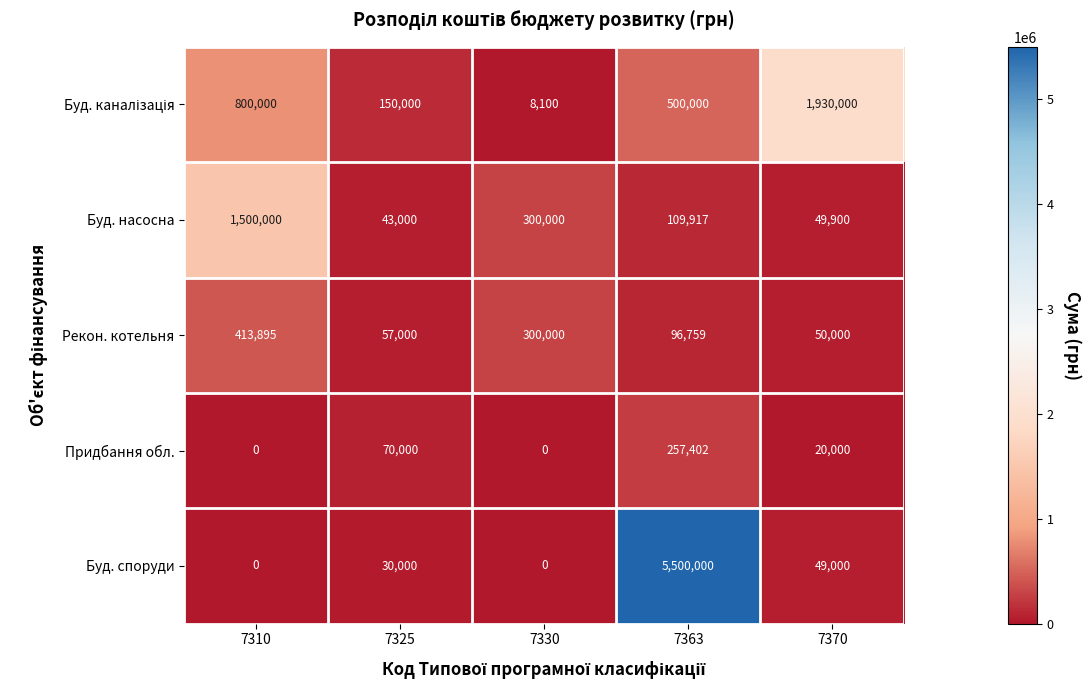

List the labels in order of Буд. насосна value, largest first.

7310, 7330, 7363, 7370, 7325